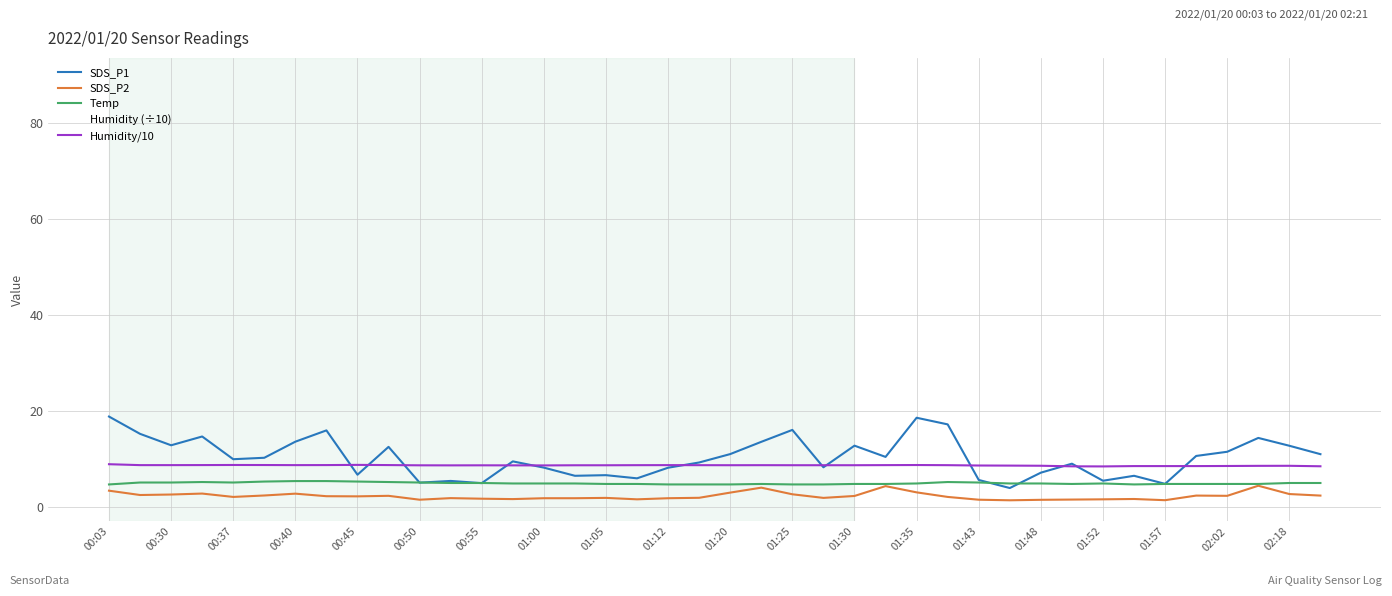

Does the chart display data point markers on the line(s)?

No